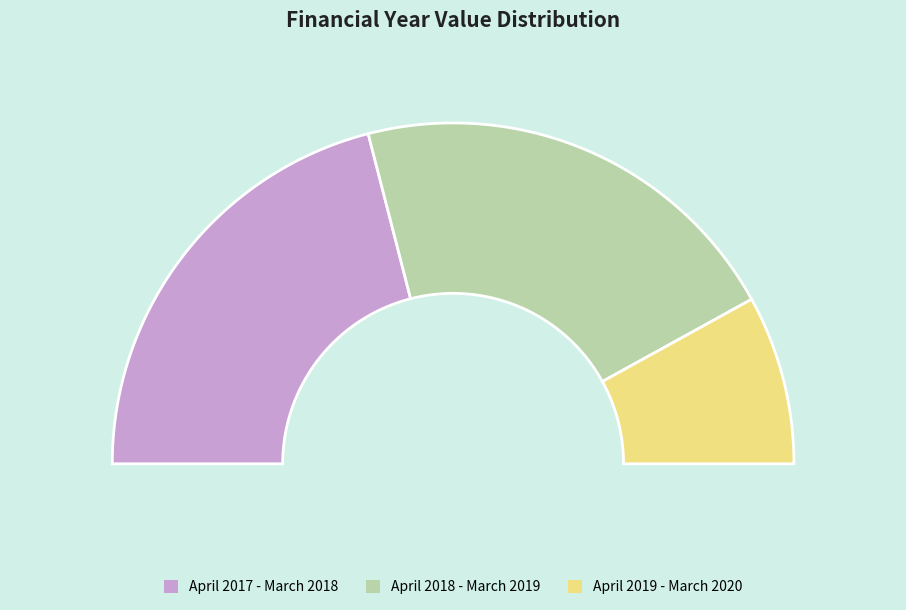

To the nearest percent, what portion does April 2019 - March 2020 represent?

16%